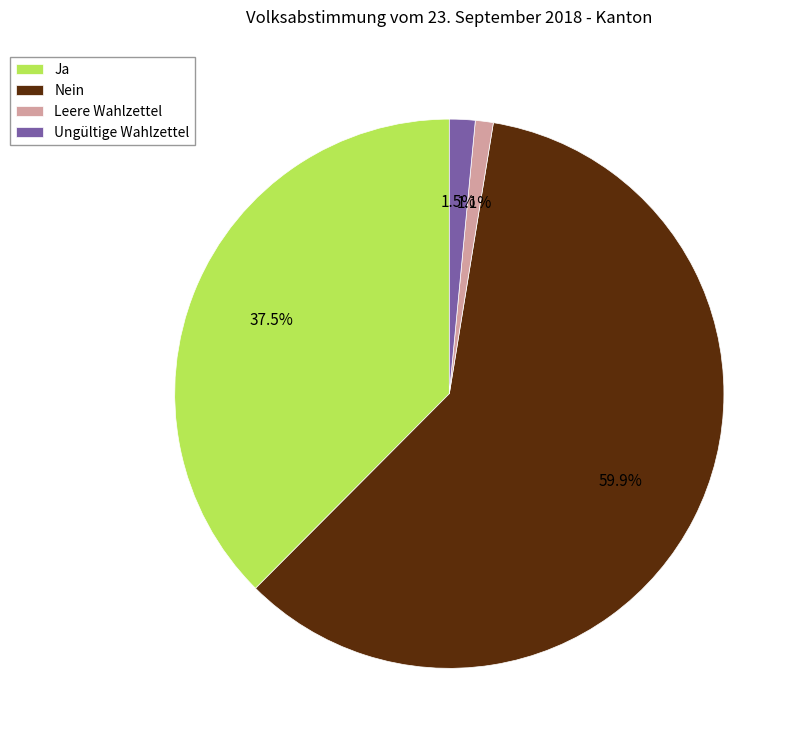

How many segments does this pie chart have?

4